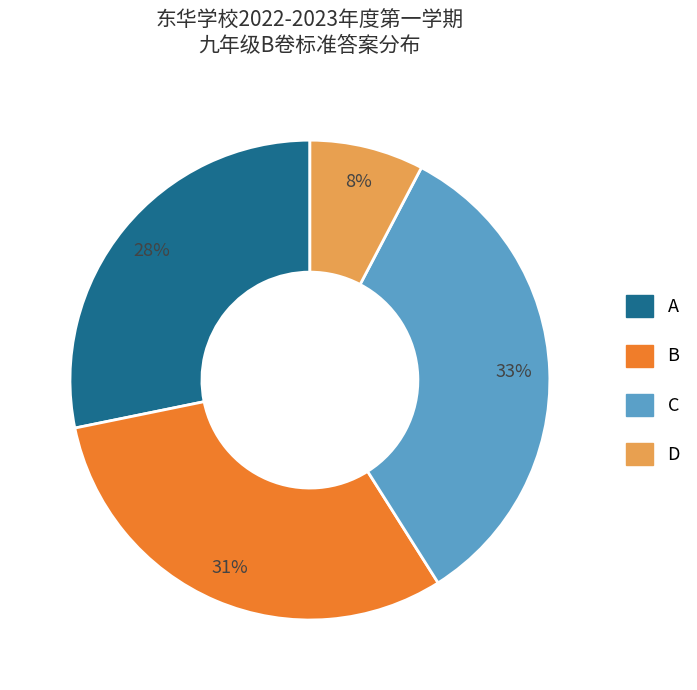

Does any single category account for the majority?

No